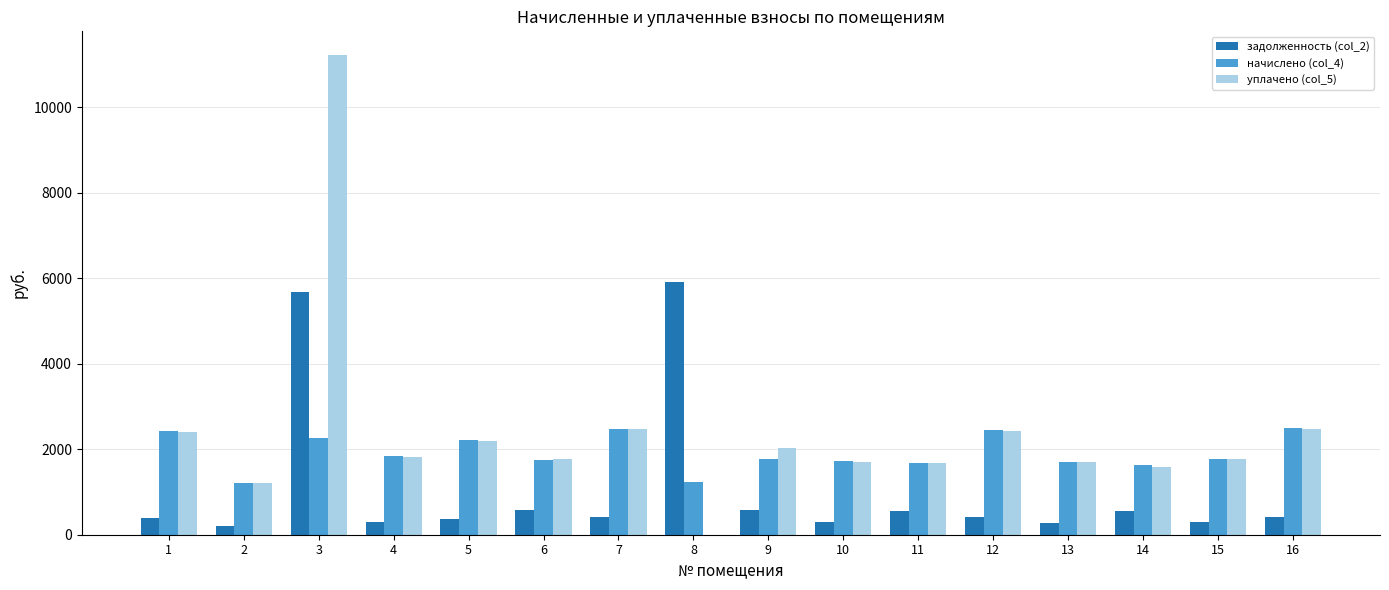

Which series has the largest total across all categories?

уплачено (col_5)